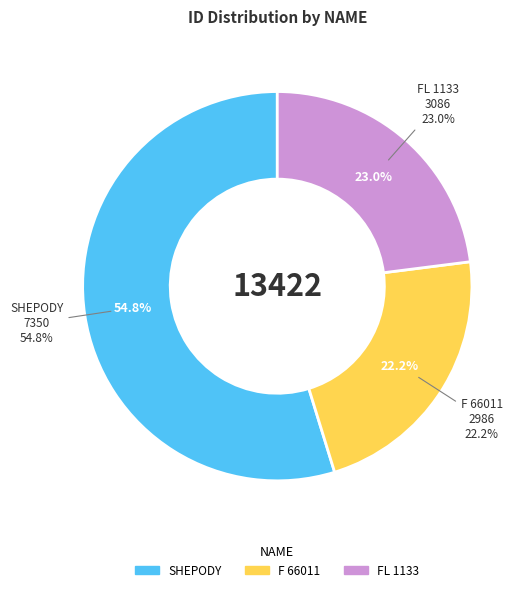

What is the change in value from SHEPODY to FL 1133?

-4264